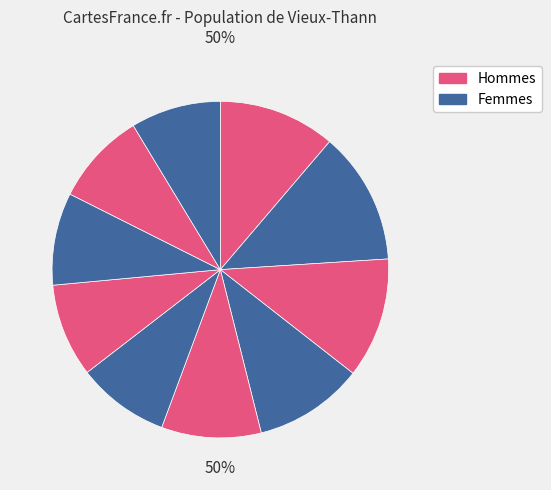

Is there any slice that represents more than half of the pie?

No